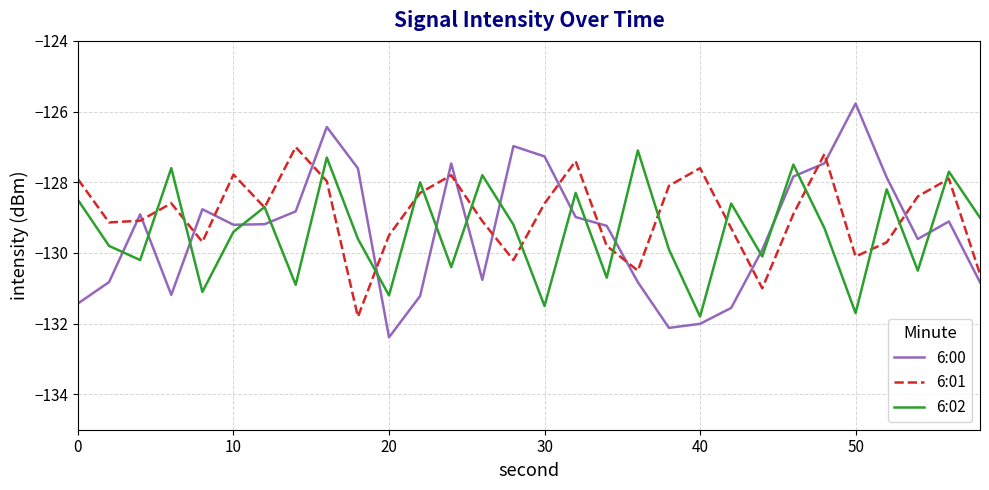

Which series ends up on top after the final intersection of 6:00 and 6:02?

6:02